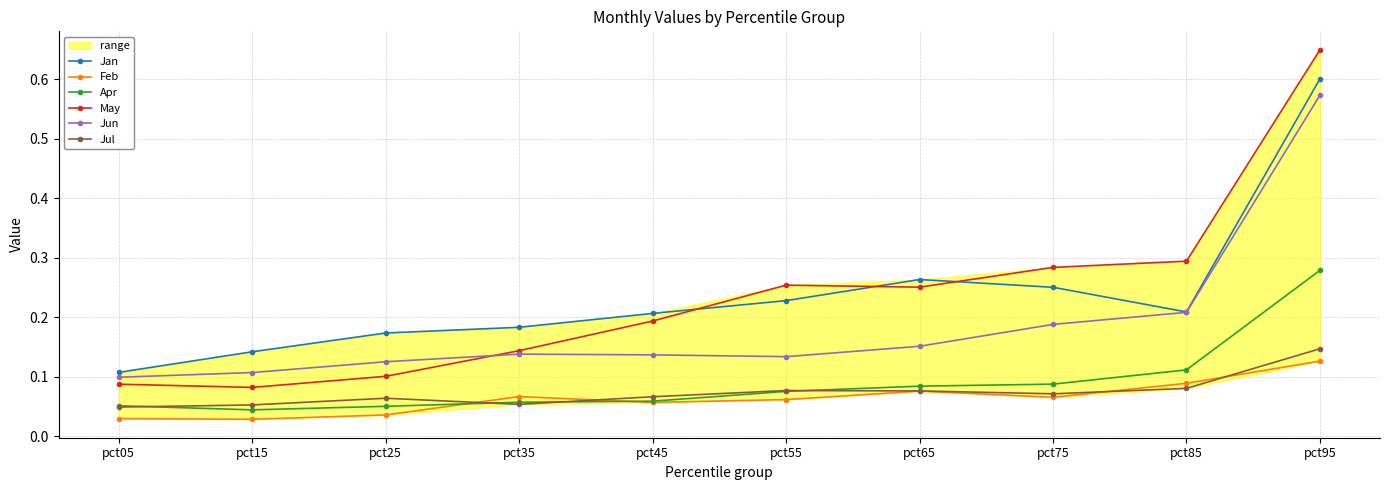

Which label corresponds to the largest value in the chart?

pct95